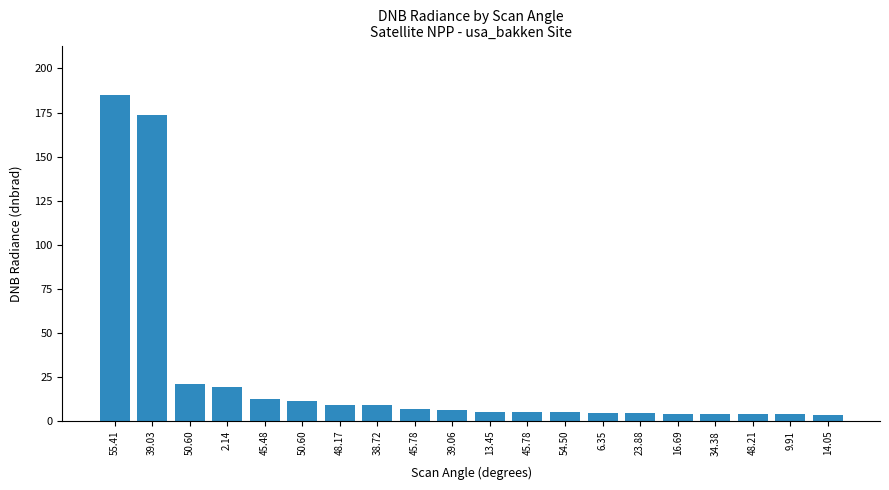

How many categories are shown in the chart?

20